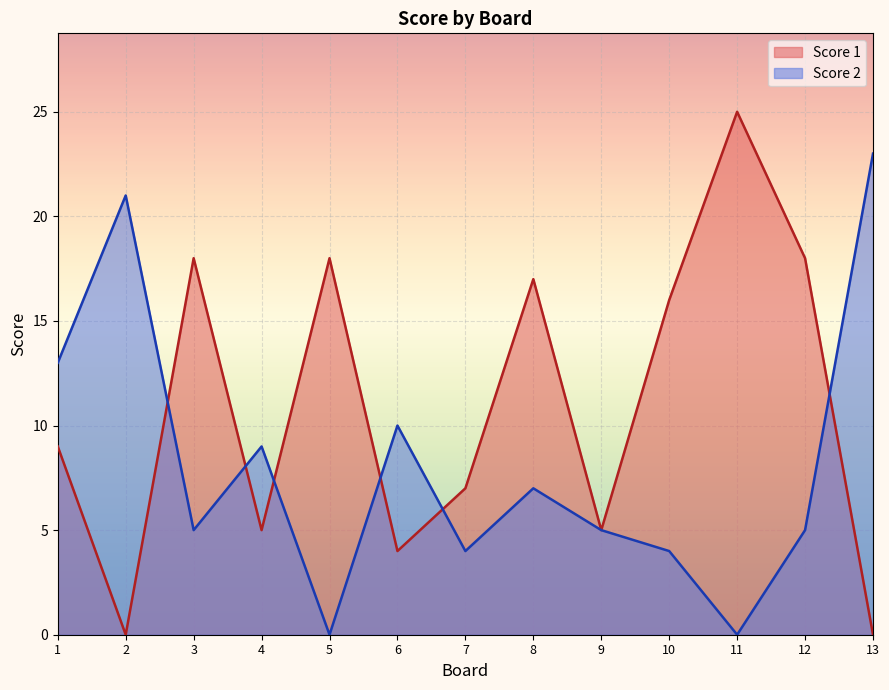

How many lines are shown in the chart?

2